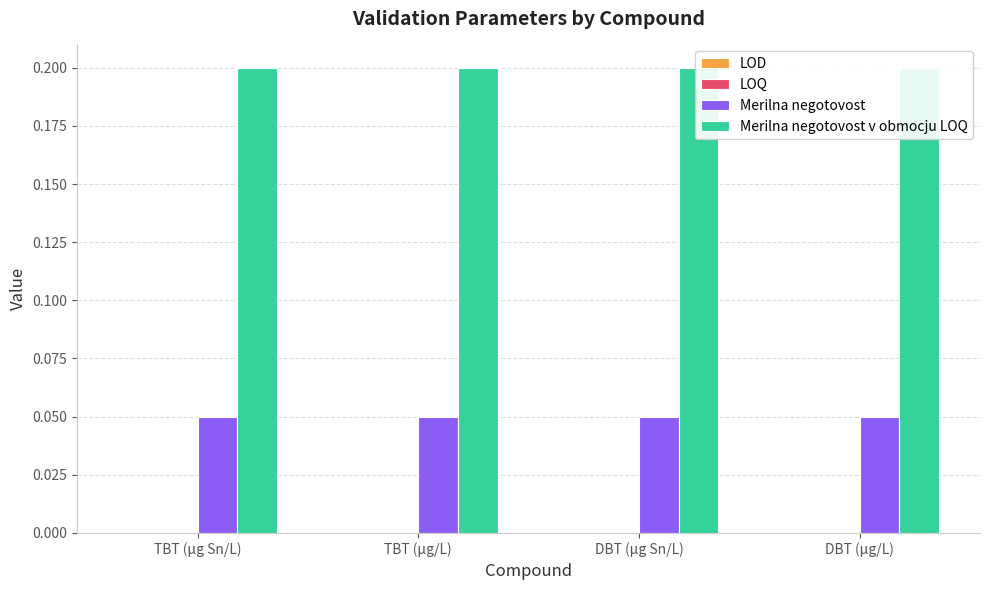

What is the spread (max minus min) of values at DBT (μg Sn/L)?

0.2